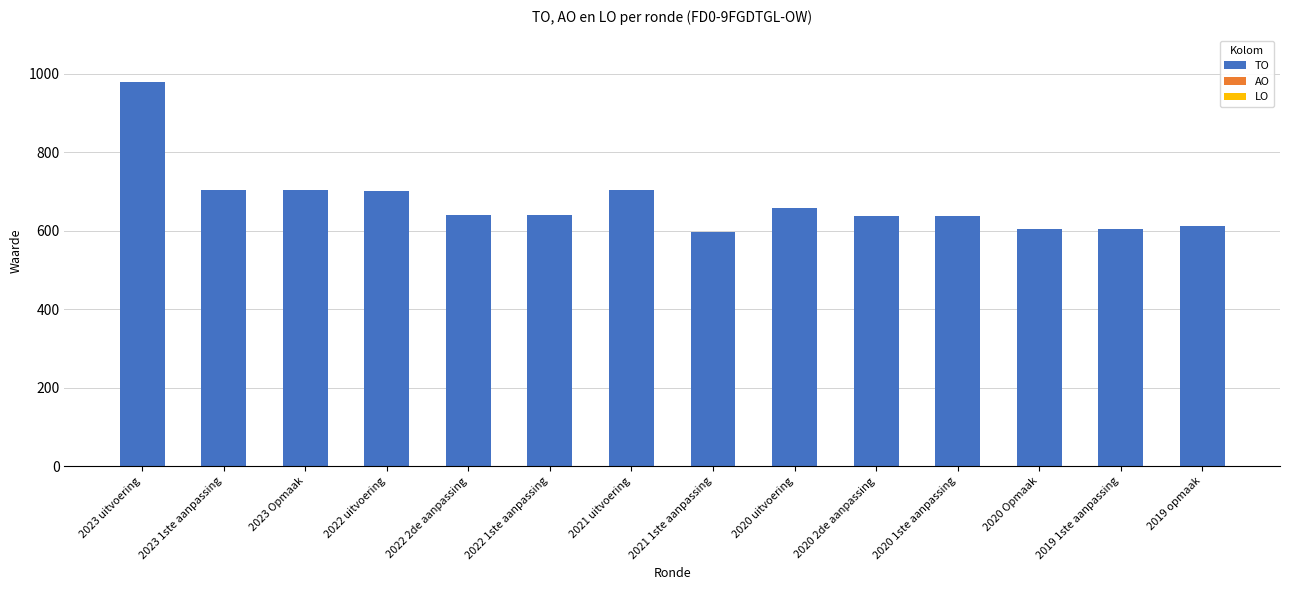

Is it true that the value at 2022 1ste aanpassing is 641?

True